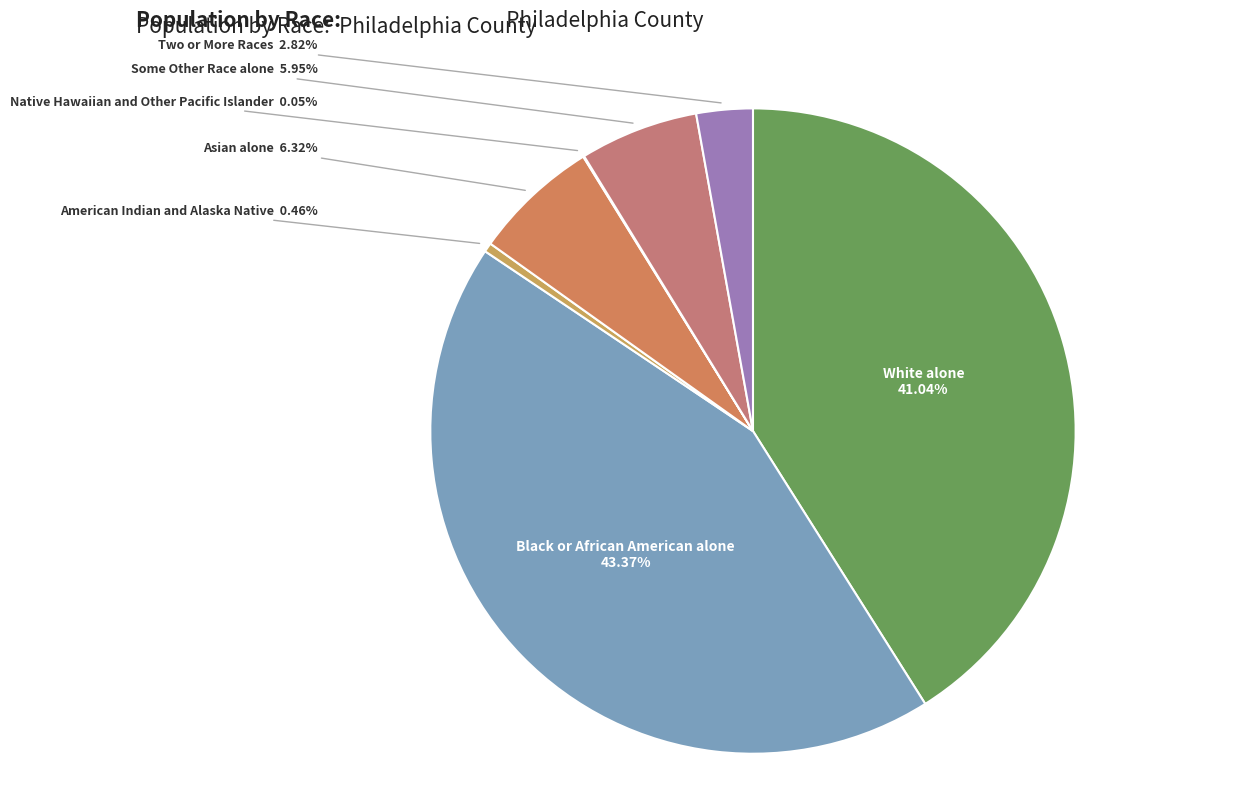

Is there any slice that represents more than half of the pie?

No